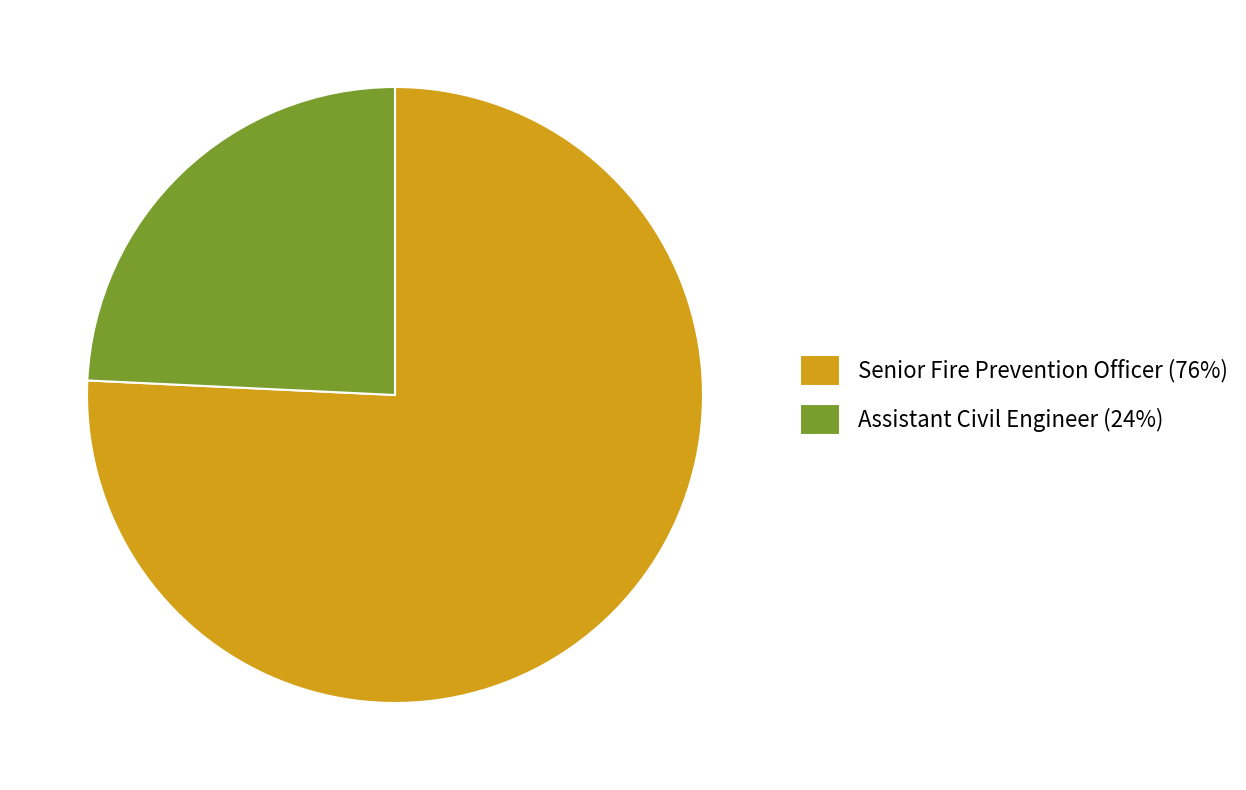

Which category accounts for the majority?

Senior Fire Prevention Officer